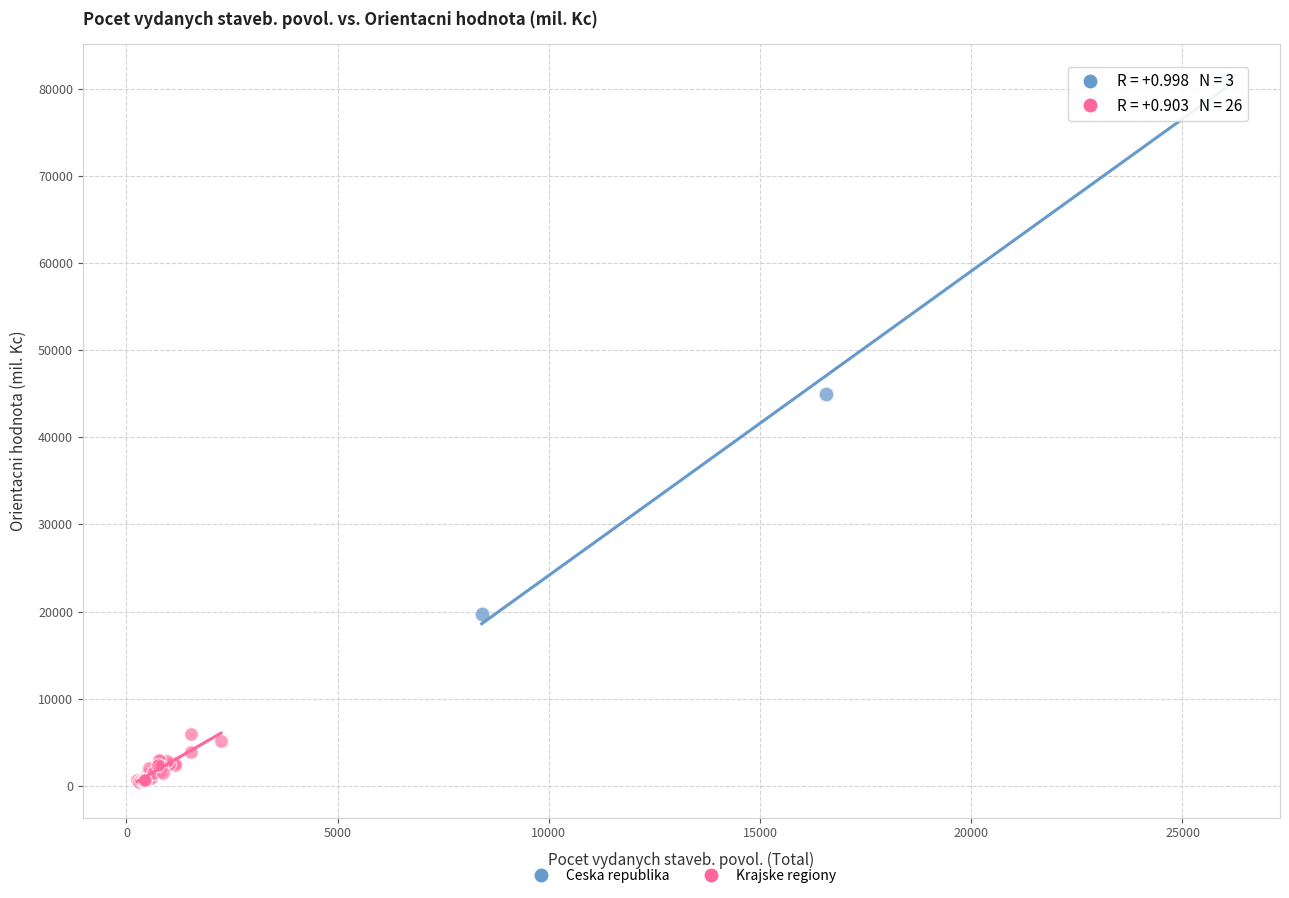

Which series contains the lowest Y value?

Krajske regiony